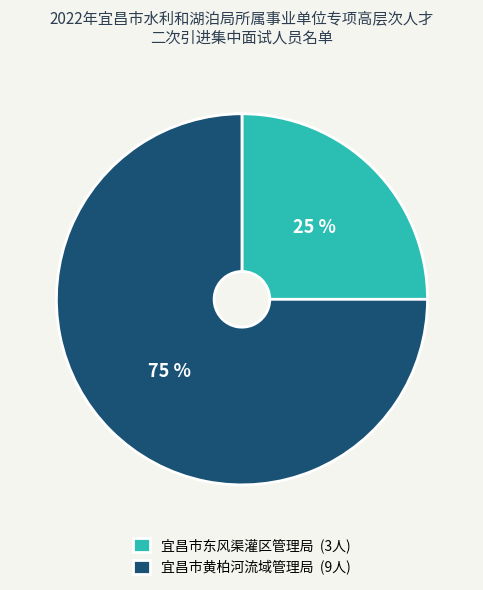

Which category accounts for the majority?

宜昌市黄柏河流域管理局